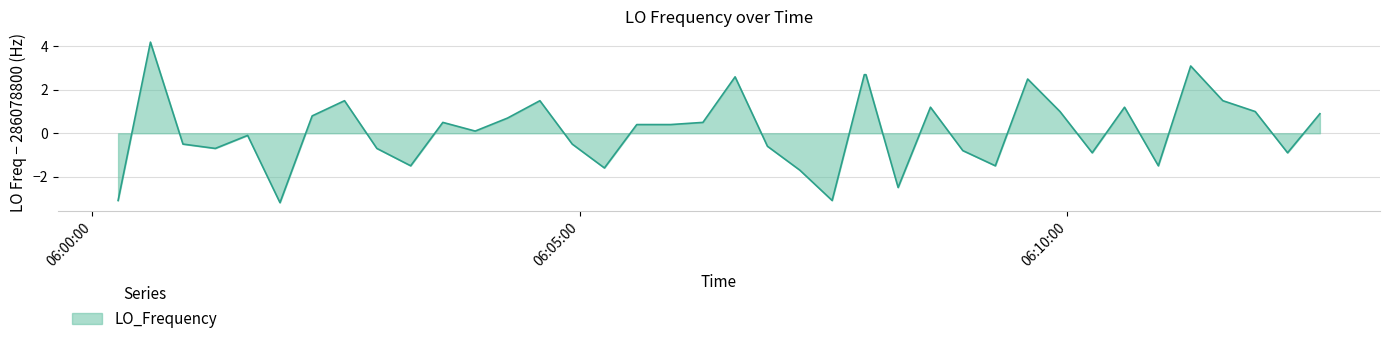

What is the maximum value shown in the chart?

4.2